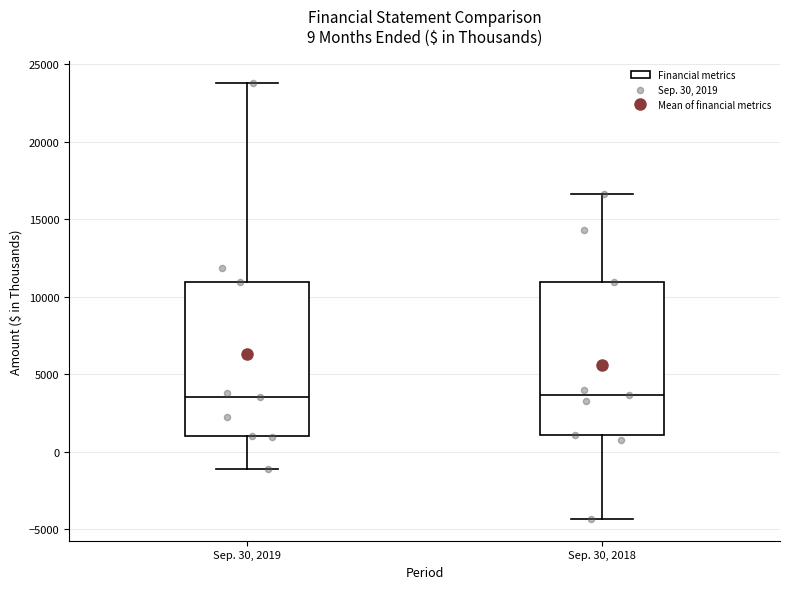

Reading left to right, read every box against the y-axis: the position of its median line, the range the box covers, and the ends of its whiskers. The values are not printed on the chart, so give them approximately, as read against the axis.

Sep. 30, 2019: median 3500, box 1000 to 11000, whiskers -1000 to 24000
Sep. 30, 2018: median 3500, box 1000 to 11000, whiskers -4500 to 16500